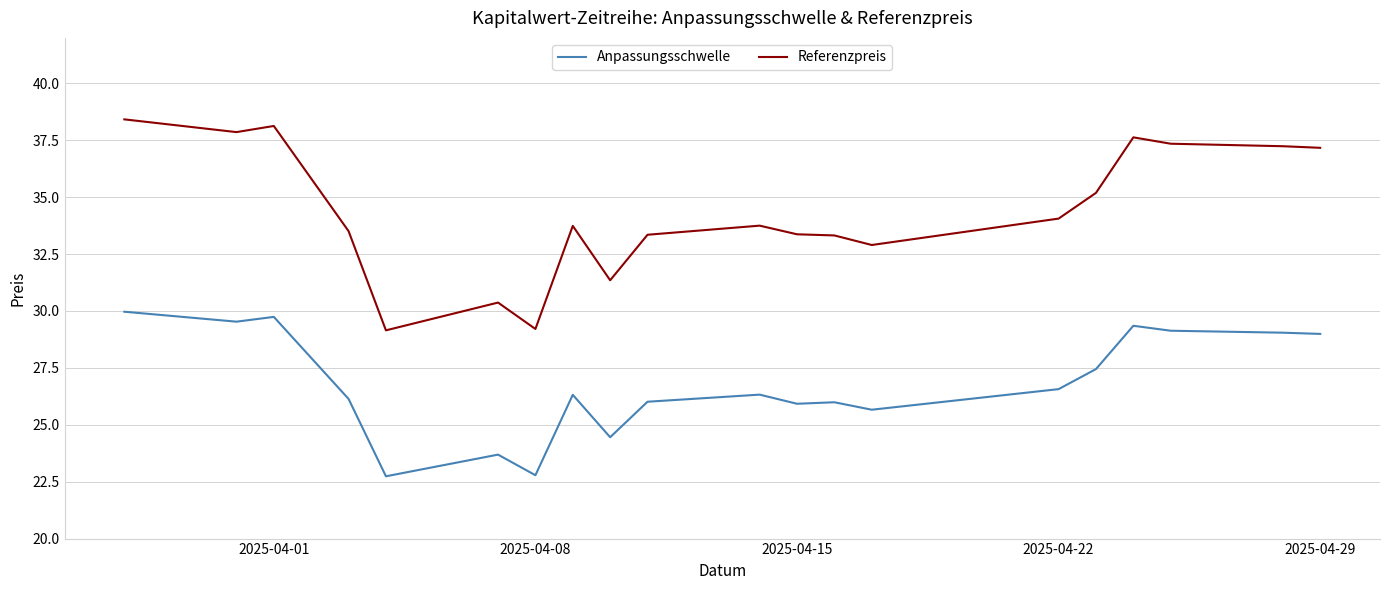

True or false: Referenzpreis has more than 1 points higher than both neighbors.

True